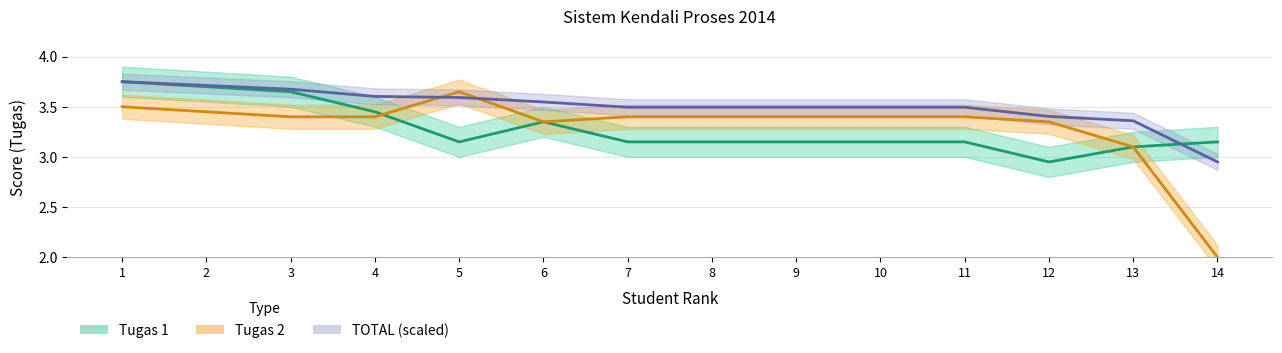

Rank the categories by Tugas 2 value from highest to lowest.

5, 1, 2, 3, 4, 7, 8, 9, 10, 11, 6, 12, 13, 14